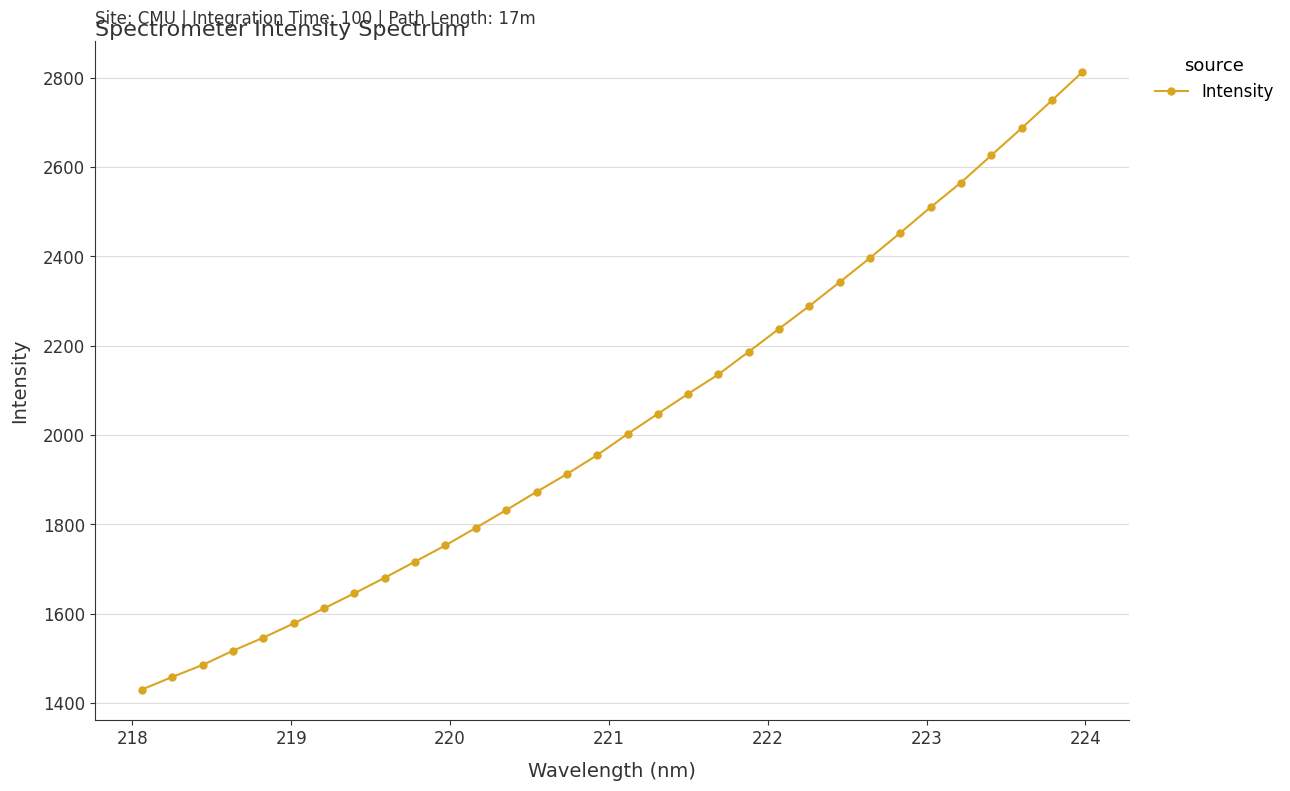

What is the smallest value displayed?

1430.0